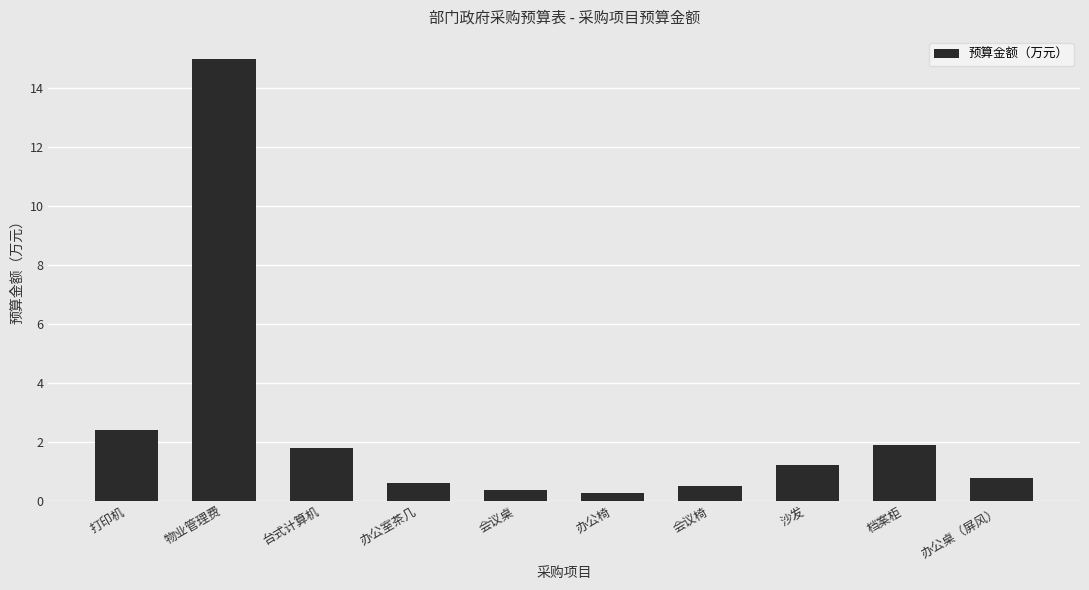

What is the greatest value displayed?

15.0